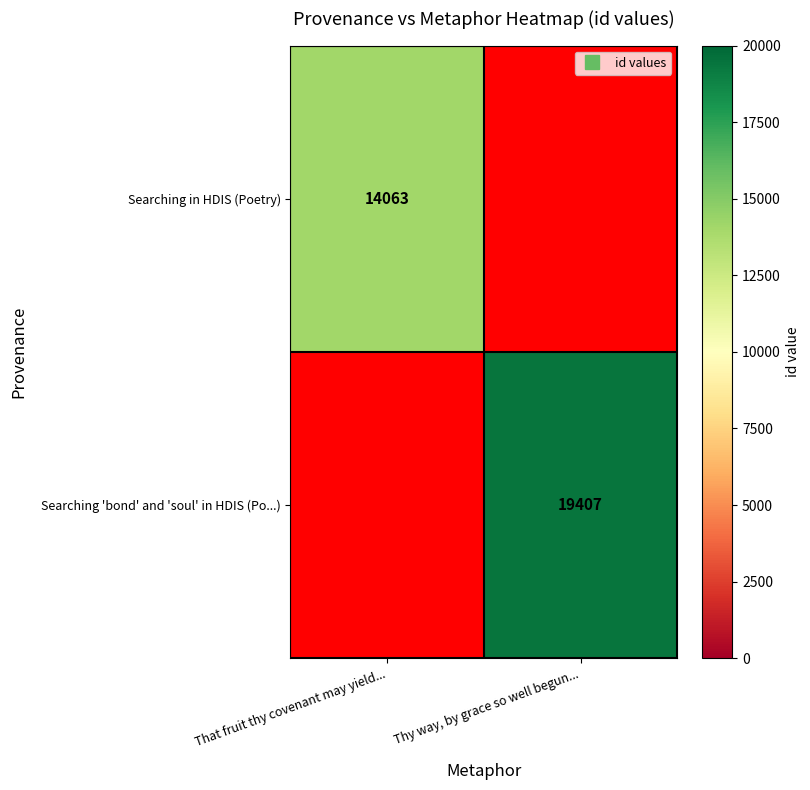

What is the difference between the Searching 'bond' and 'soul' in HDIS (Po...) values at Thy way, by grace so well begun... and That fruit thy covenant may yield...?

19407